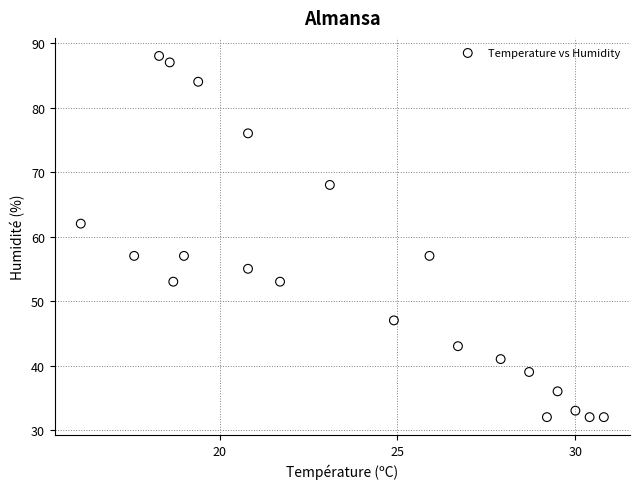

What Y value in the scatter plot is closest to 60?

62